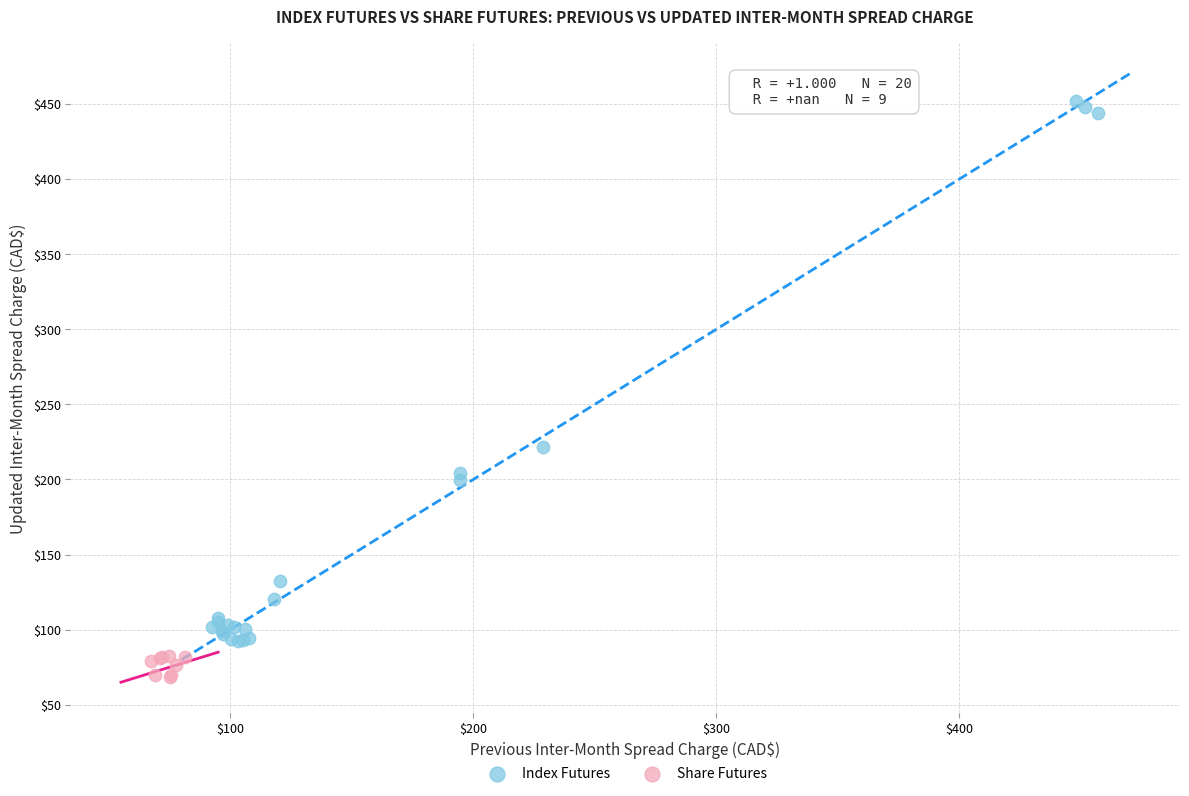

Which series contains the highest Y value?

Index Futures